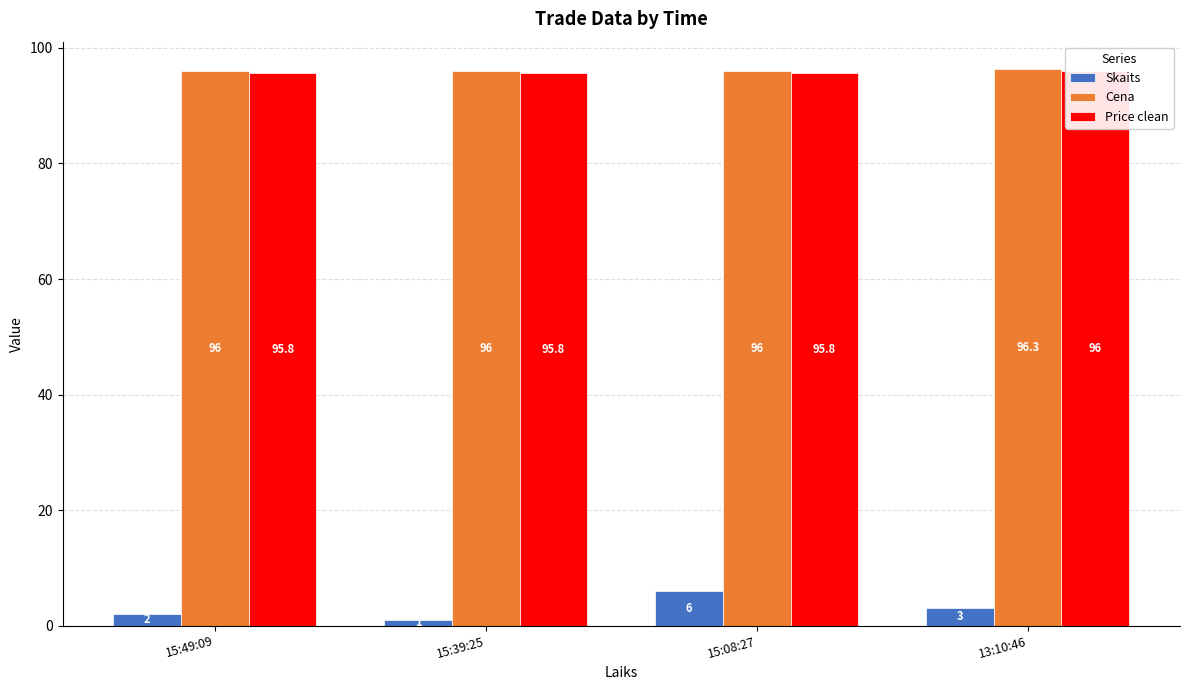

What is the spread (max minus min) of values at 15:08:27?

90.0